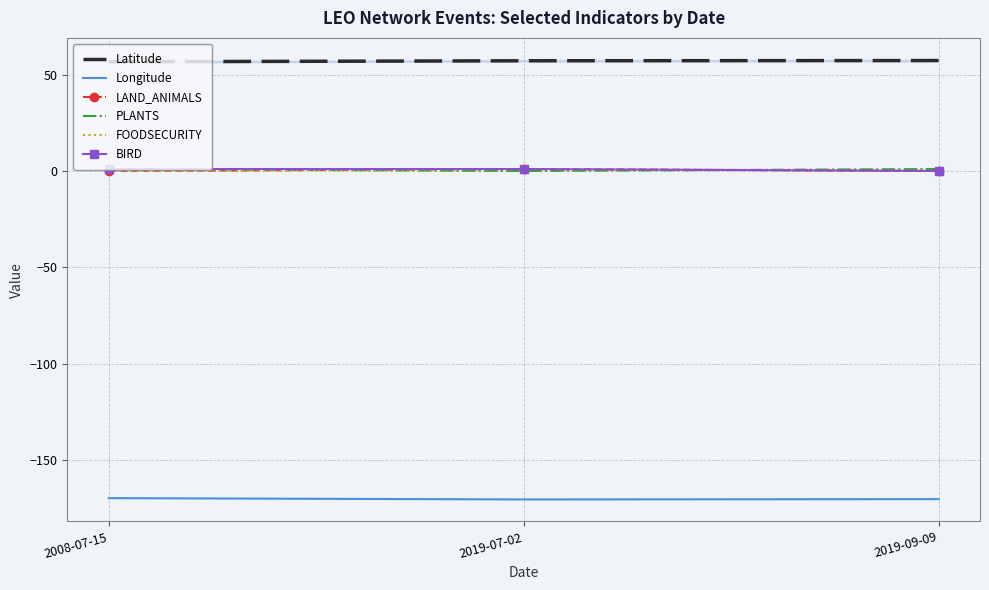

Which series has the largest total across all categories?

Latitude